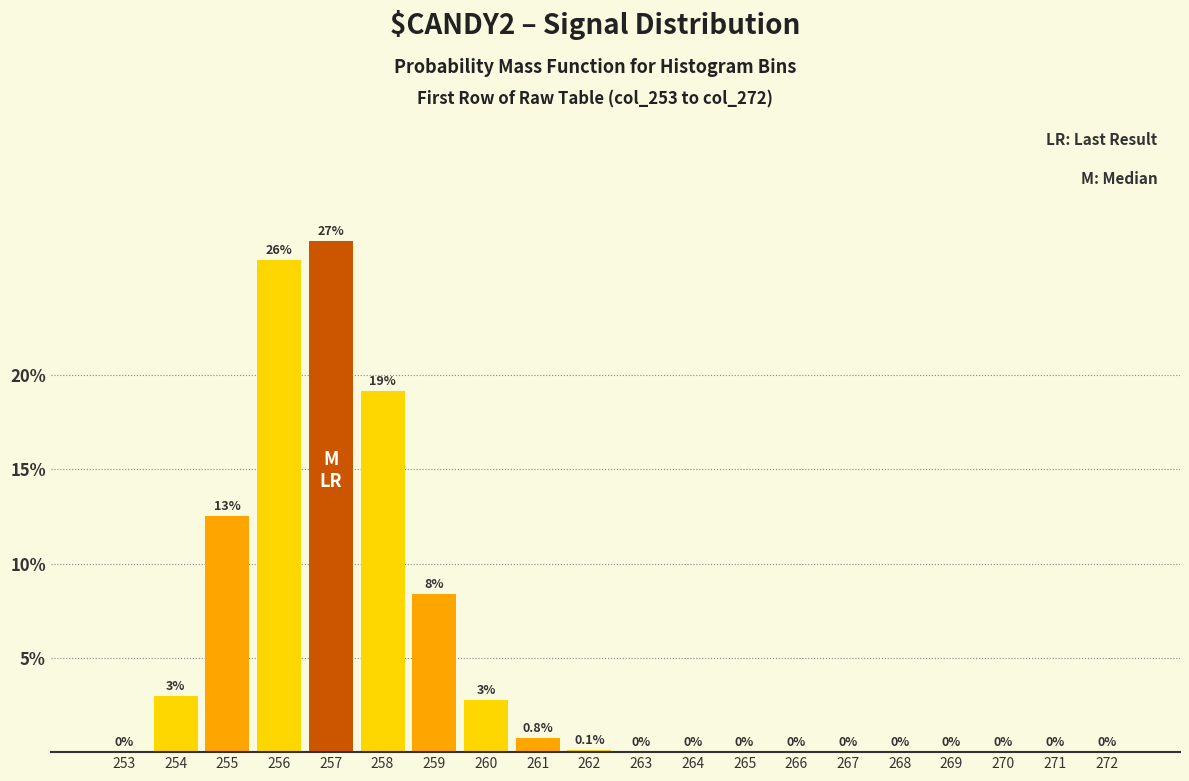

What is the sum of all values?

100.0